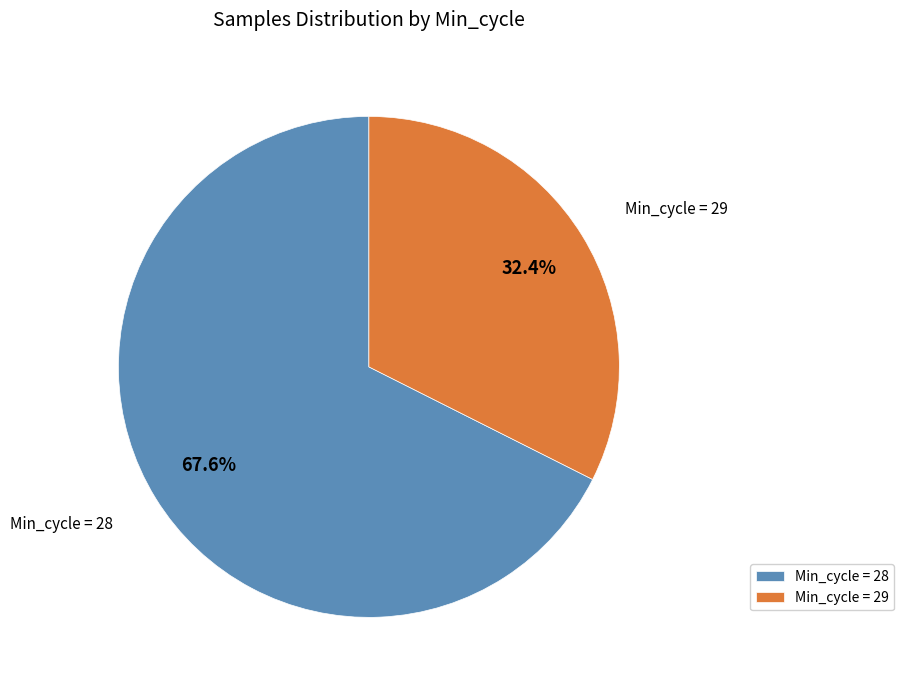

Approximately how many times larger is the value at Min_cycle = 28 compared to Min_cycle = 29?

2.1